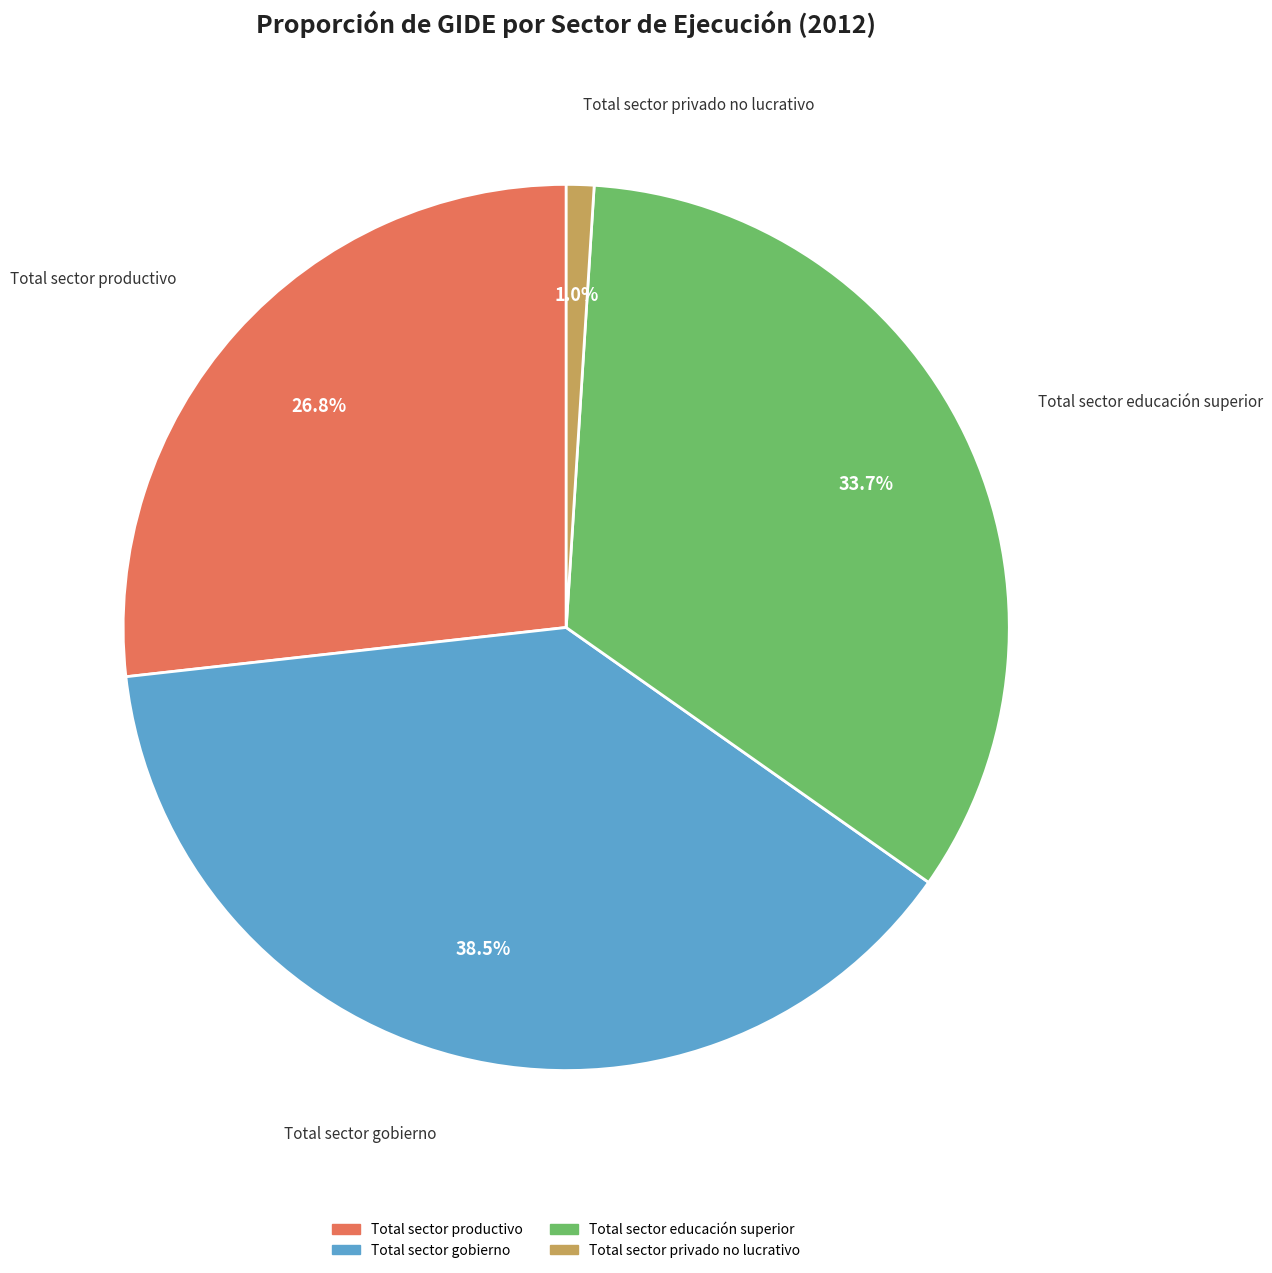

Does Total sector gobierno account for over 50% of the chart?

No